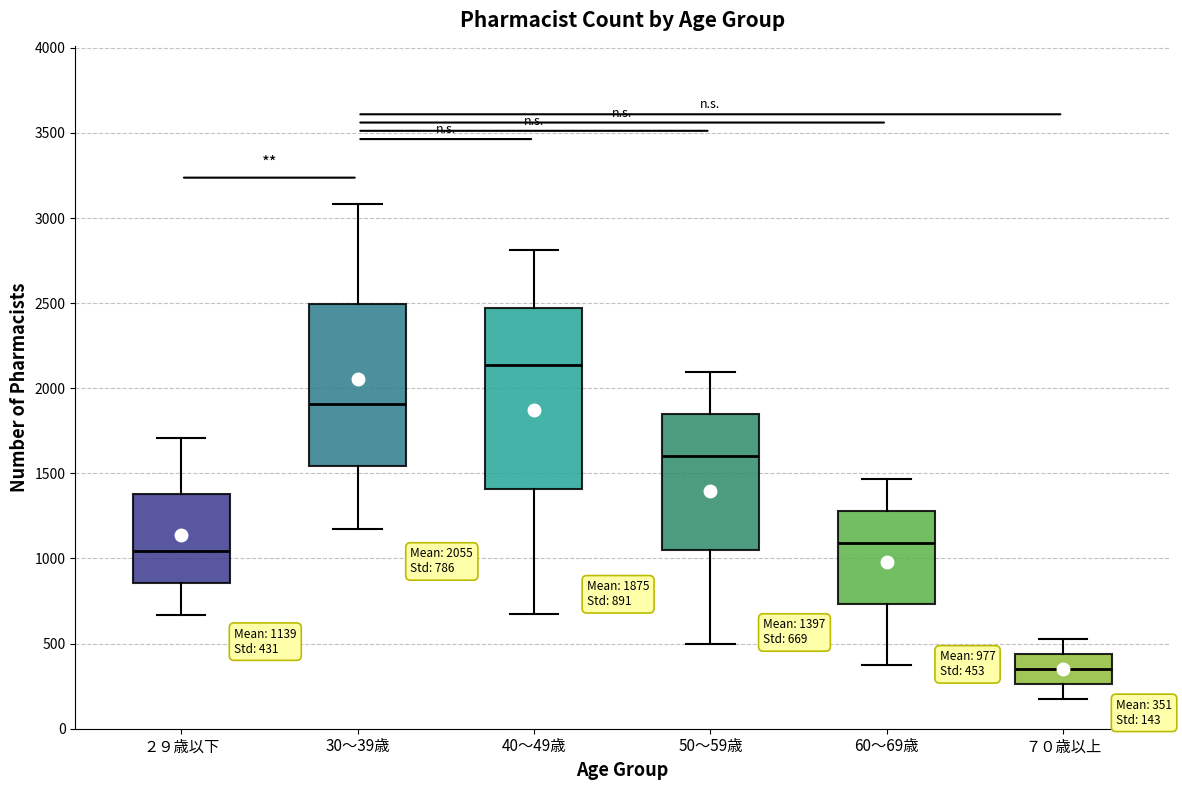

Which box has the lowest median line?

７０歳以上